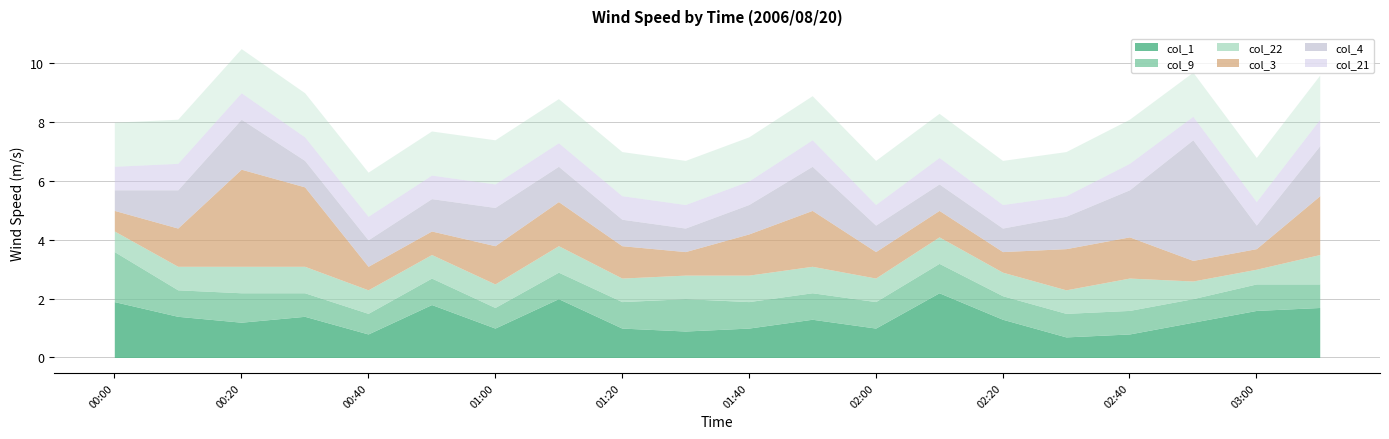

At which label does col_1 reach its peak?

02:10